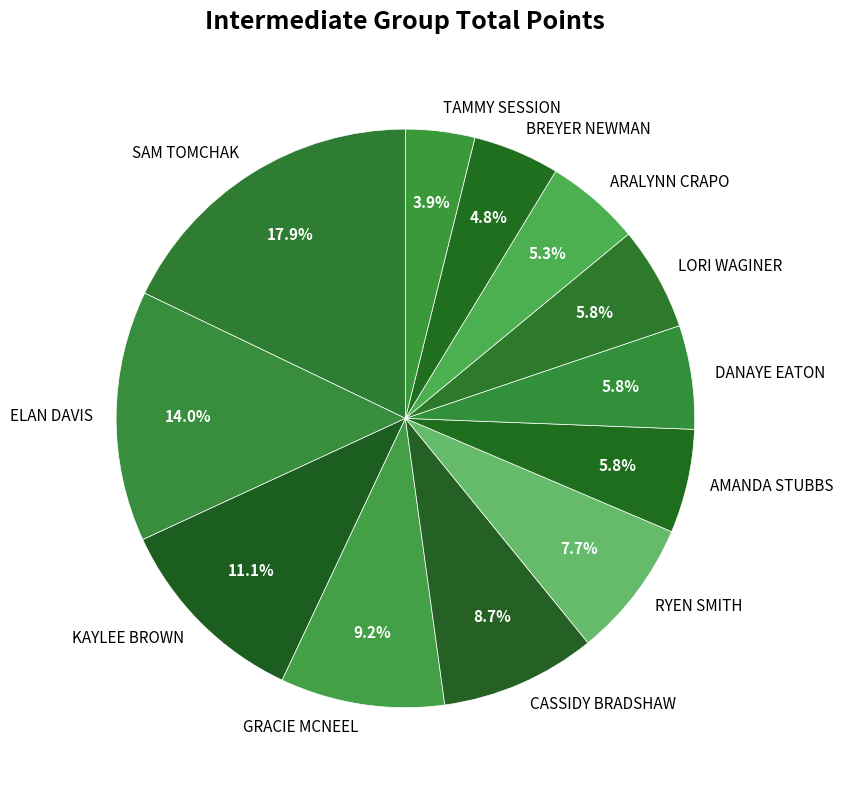

To the nearest percent, what is the average slice percentage?

8%